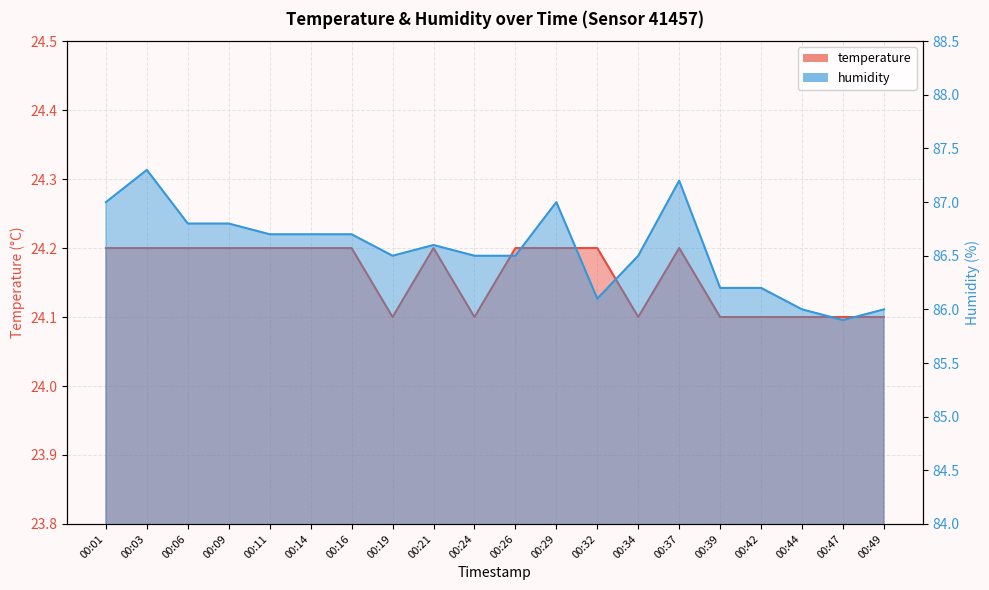

What is the total value across all series at 00:01?

111.2